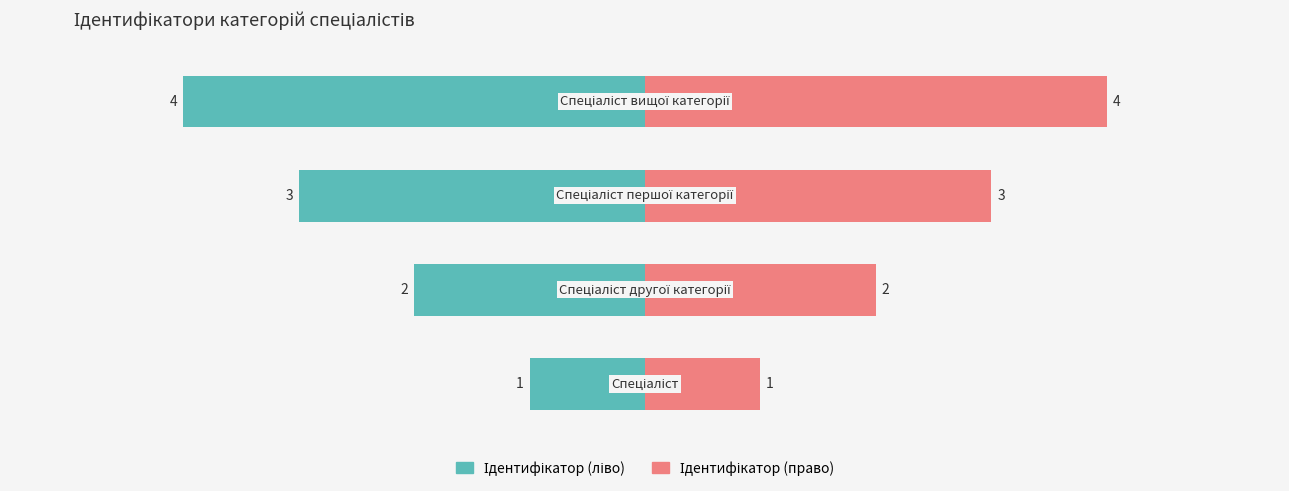

Reading right to left, transcribe all the data shown in this chart.

Ідентифікатор (ліво): 3=-4	2=-3	1=-2	0=-1
Ідентифікатор (право): 3=4	2=3	1=2	0=1